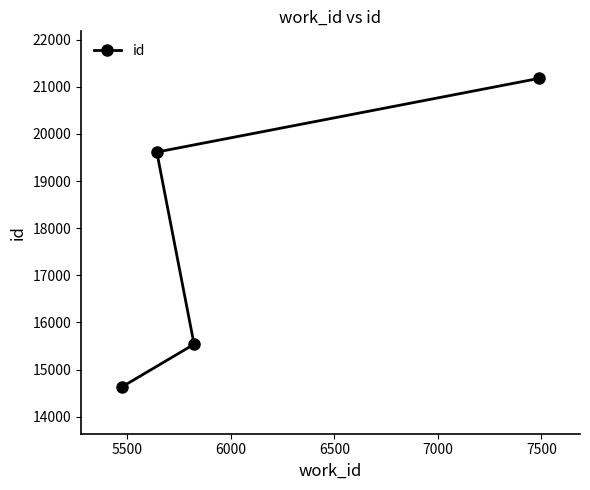

What is the value of the 3rd point from the left?

15538